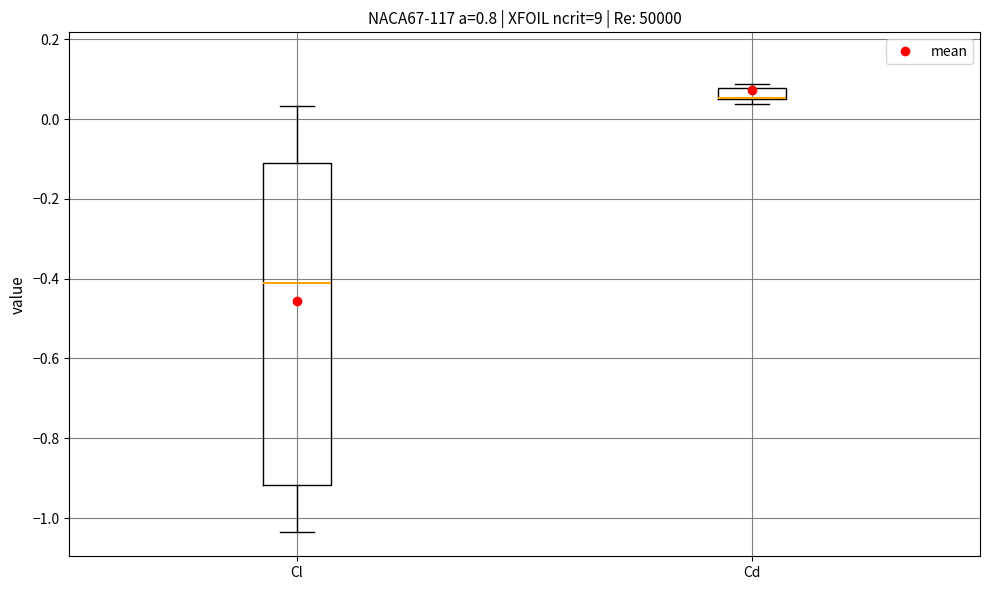

Where is the lower edge of the box for Cd on the y-axis? The values are not printed on the chart, so give them approximately, as read against the axis.

0.06